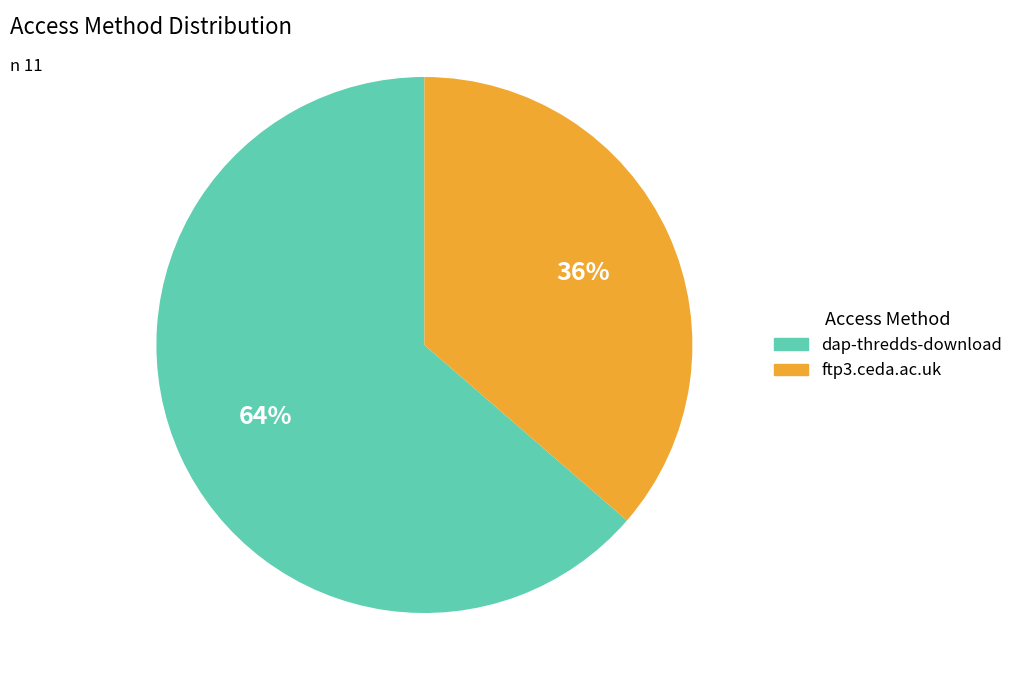

To the nearest percent, what percentage of the pie is ftp3.ceda.ac.uk?

36%